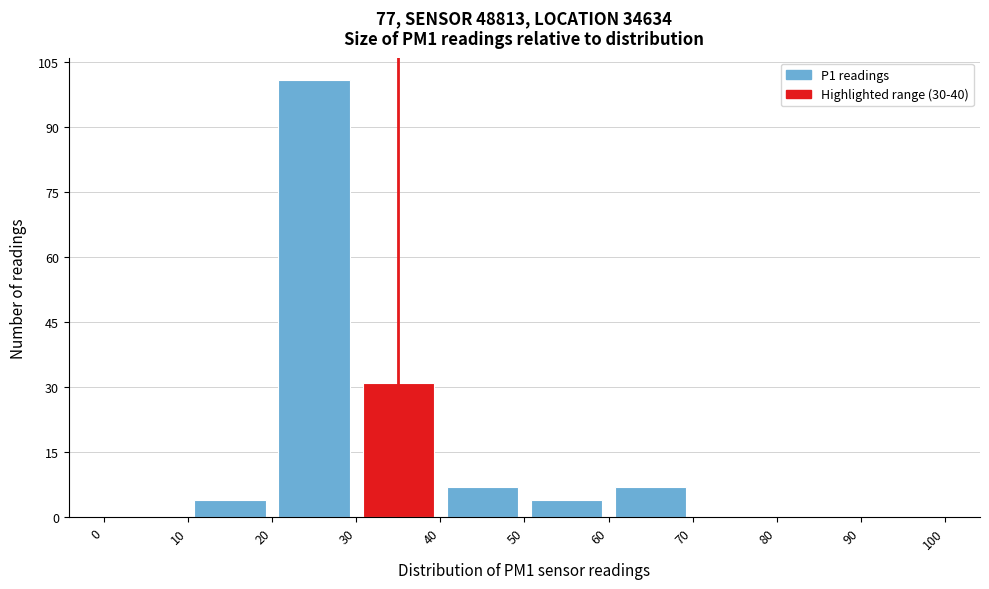

Which range on the x-axis has the tallest bar?

20 to 30